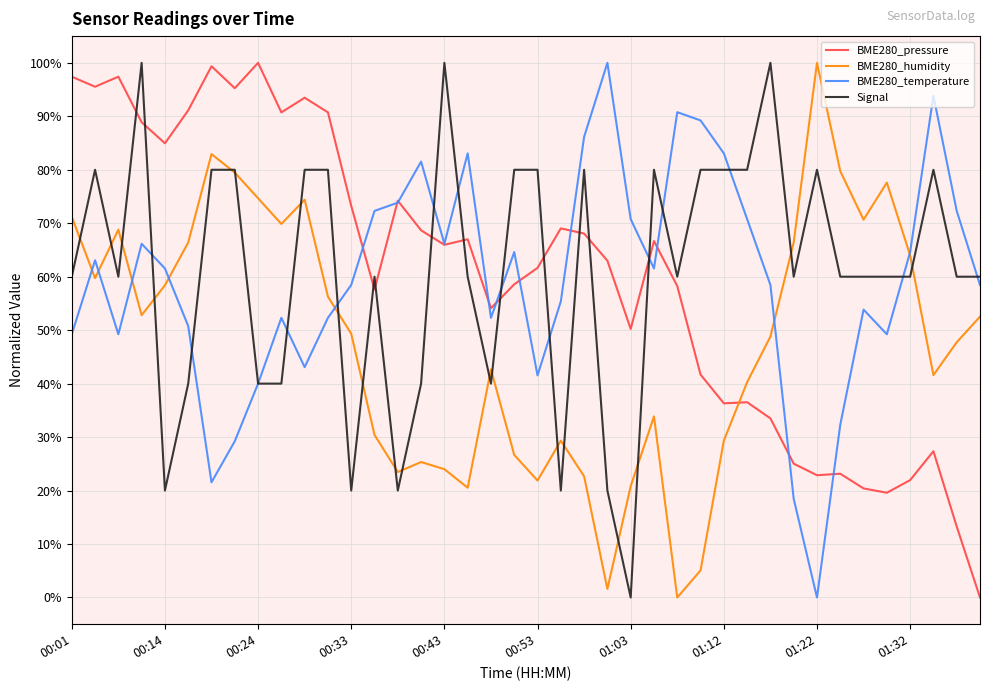

What is the average value of the BME280_humidity series?

47.8